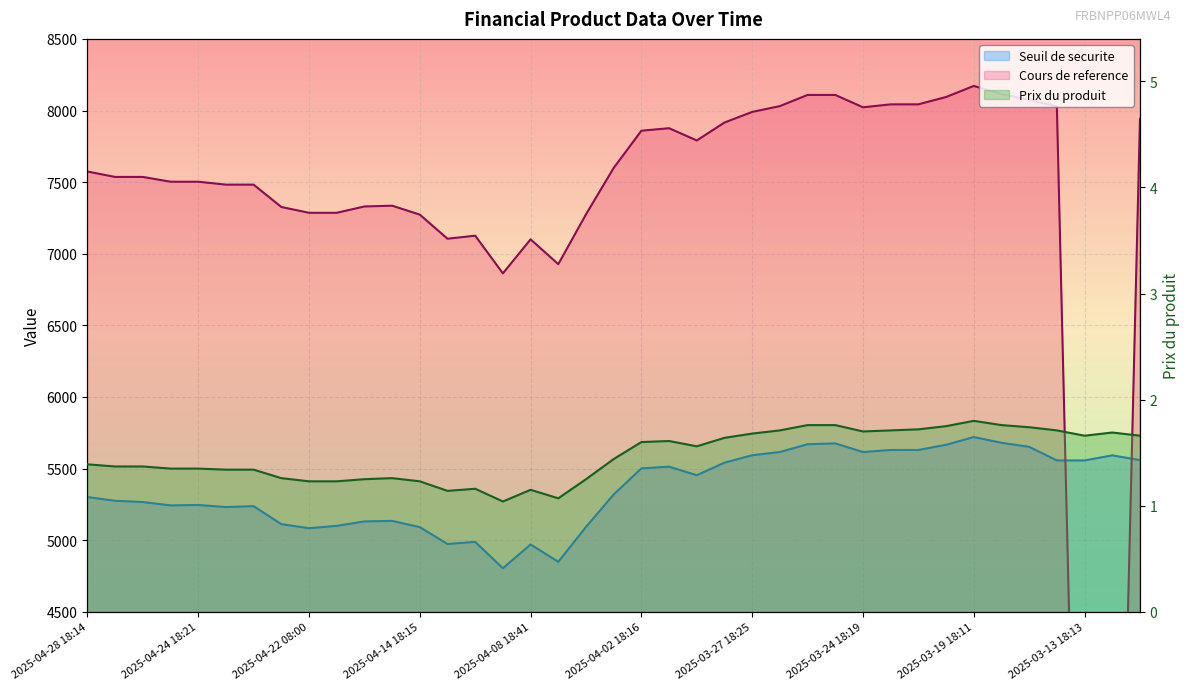

What are all the series names shown in the legend?

Seuil de securite, Cours de reference, Prix du produit